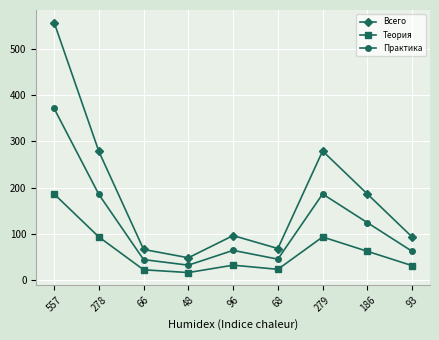

What is the minimum value shown in the chart?

16